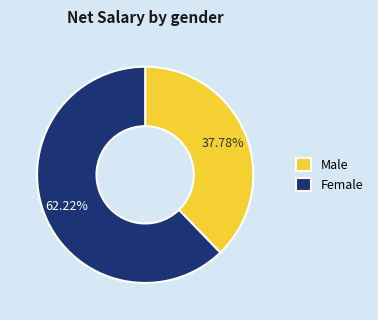

Rank the categories by value from highest to lowest.

Female, Male